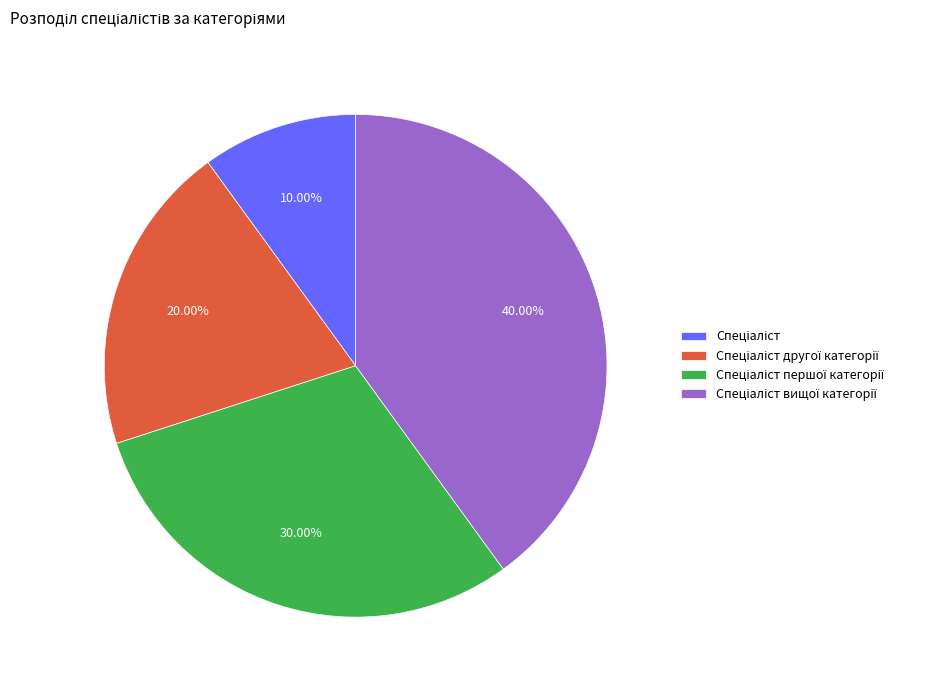

Is there any slice that represents more than half of the pie?

No